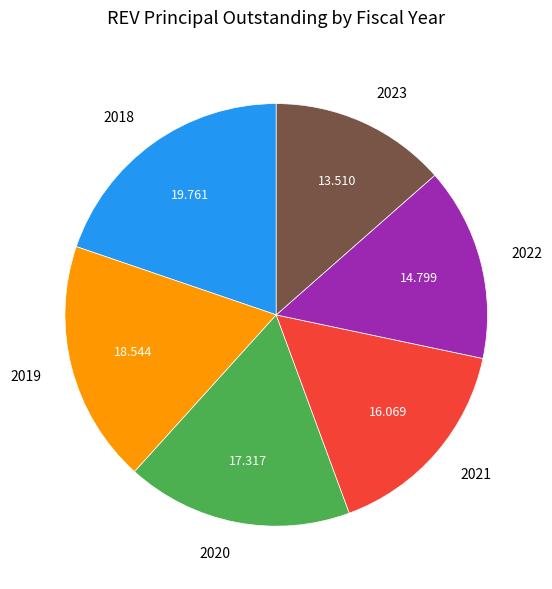

What is the smallest slice in the pie chart?

2023